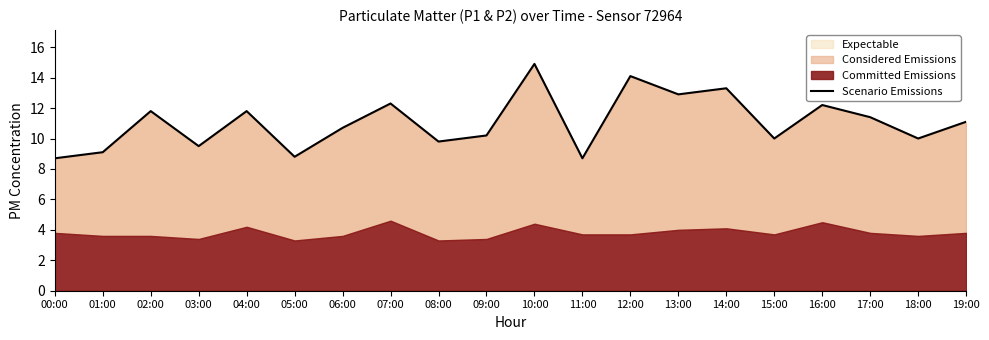

Rank the categories by value from lowest to highest.

00:00, 11:00, 05:00, 01:00, 03:00, 08:00, 15:00, 18:00, 09:00, 06:00, 19:00, 17:00, 02:00, 04:00, 16:00, 07:00, 13:00, 14:00, 12:00, 10:00